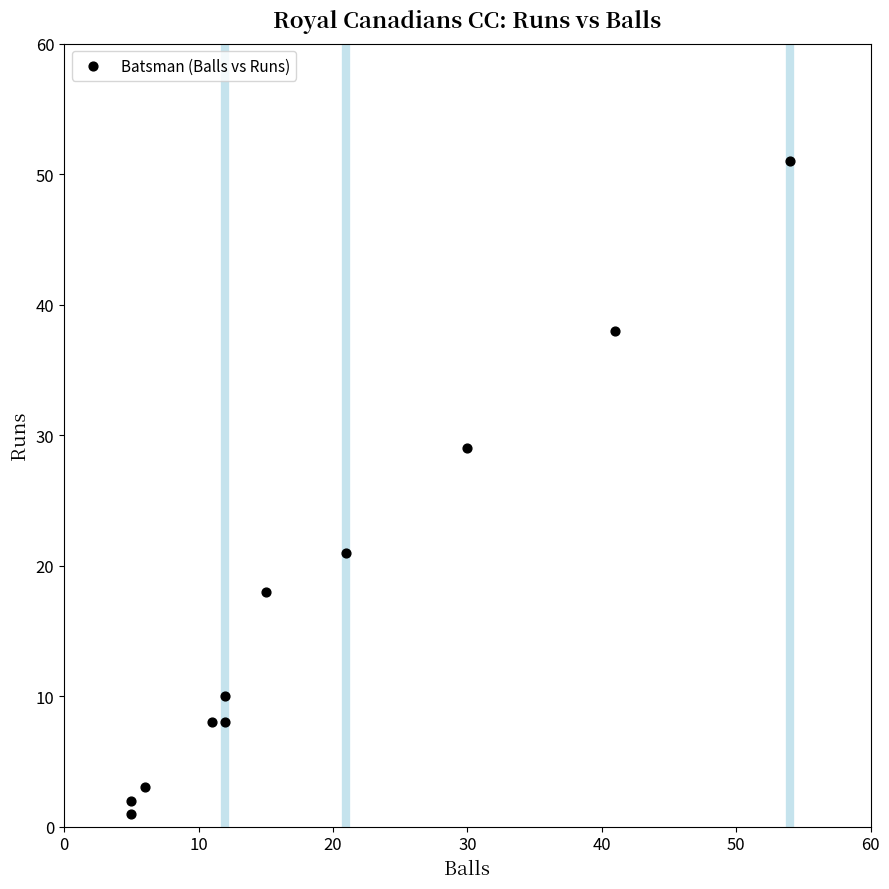

What is the average X value?

19